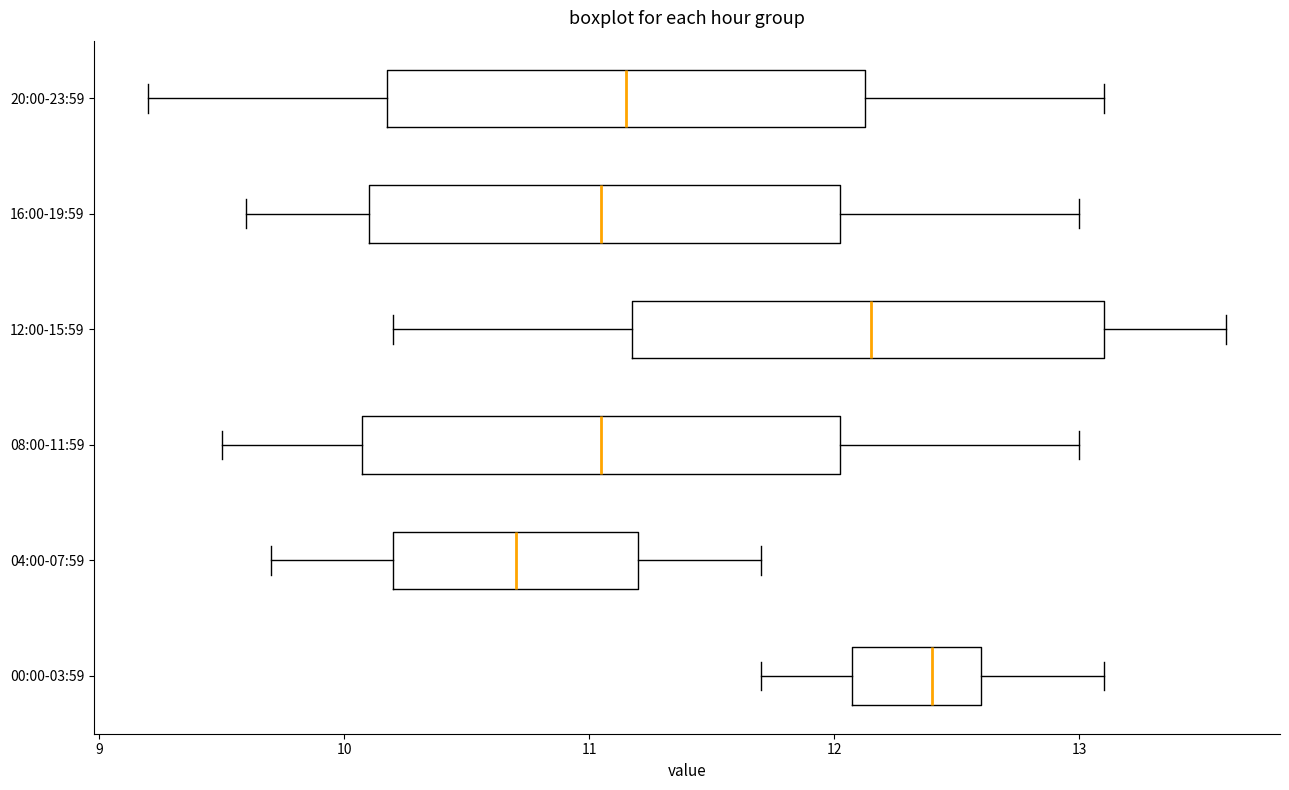

Reading bottom to top, transcribe this box plot: for each box, give where its median line is, the range the box spans, and where its two whiskers end, as read against the x-axis. The values are not printed on the chart, so give them approximately, as read against the axis.

00:00-03:59: median 12.4, box 12.1 to 12.6, whiskers 11.7 to 13.1
04:00-07:59: median 10.7, box 10.2 to 11.2, whiskers 9.7 to 11.7
08:00-11:59: median 11.1, box 10.1 to 12.0, whiskers 9.5 to 13.0
12:00-15:59: median 12.2, box 11.2 to 13.1, whiskers 10.2 to 13.6
16:00-19:59: median 11.1, box 10.1 to 12.0, whiskers 9.6 to 13.0
20:00-23:59: median 11.2, box 10.2 to 12.1, whiskers 9.2 to 13.1